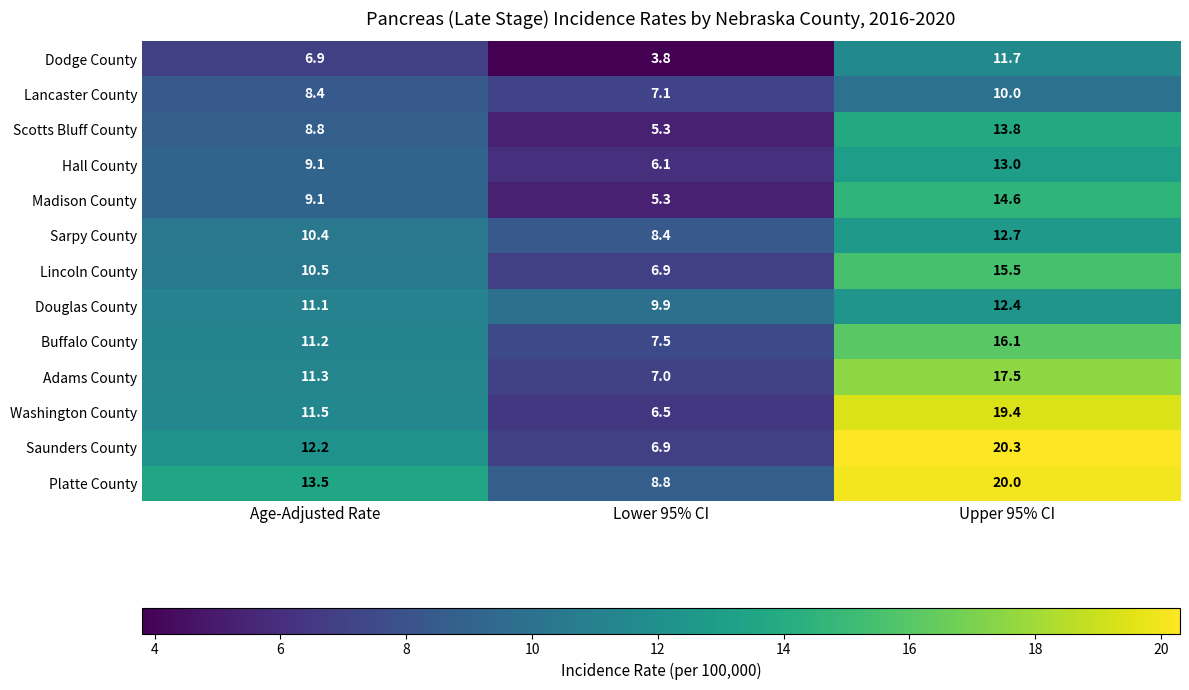

At which label does Scotts Bluff County first exceed 8?

Age-Adjusted Rate